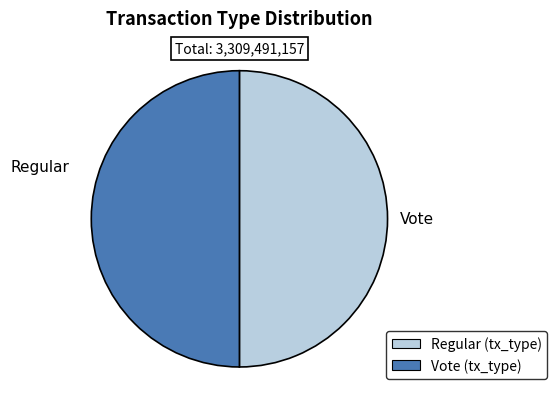

Count the number of slices in the pie.

2